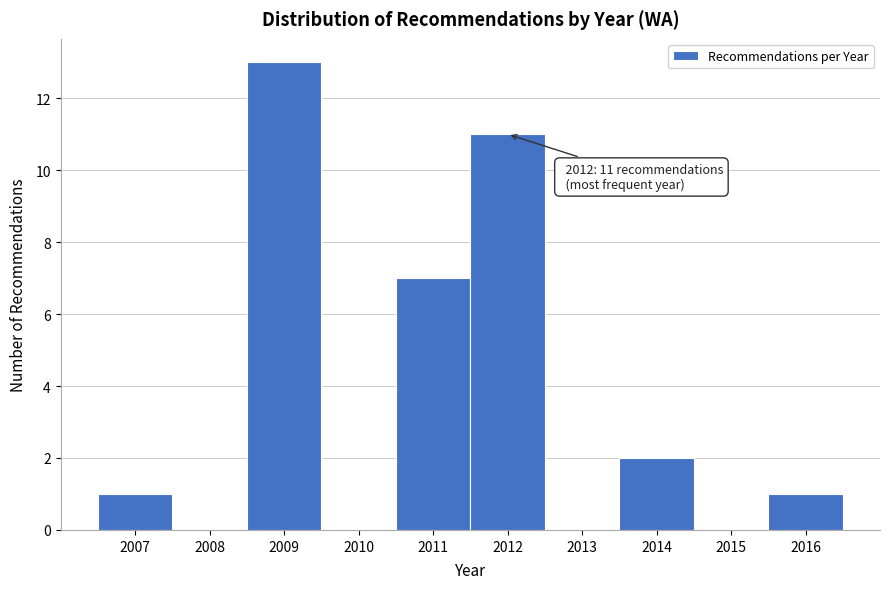

Reading left to right, transcribe all the data shown in this chart.

2007=1	2008=0	2009=13	2010=0	2011=7	2012=11	2013=0	2014=2	2015=0	2016=1